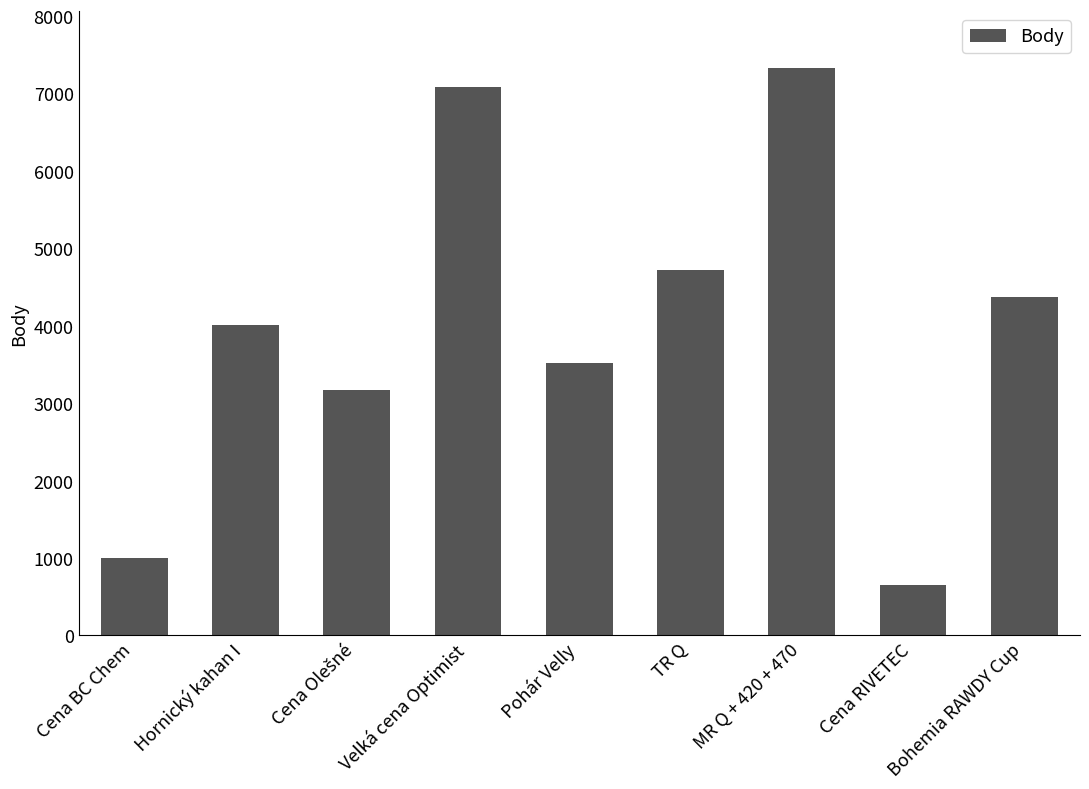

How many distinct data groups are displayed?

1